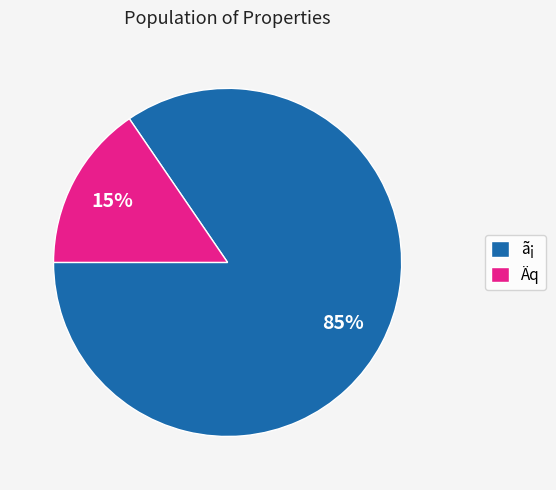

Is there any slice that represents more than half of the pie?

Yes